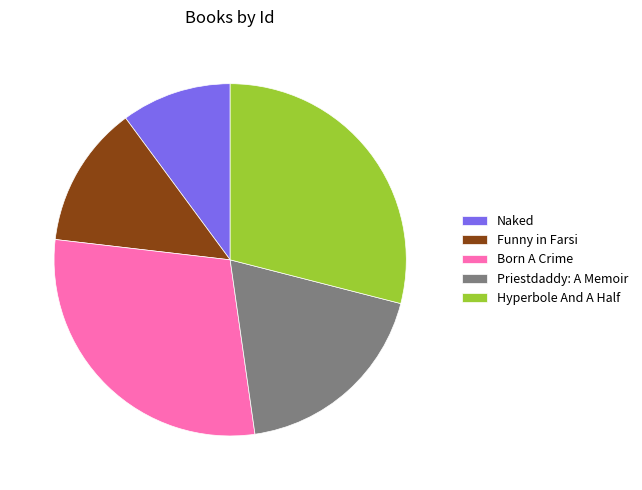

Between Funny in Farsi and Hyperbole And A Half, which is larger?

Hyperbole And A Half